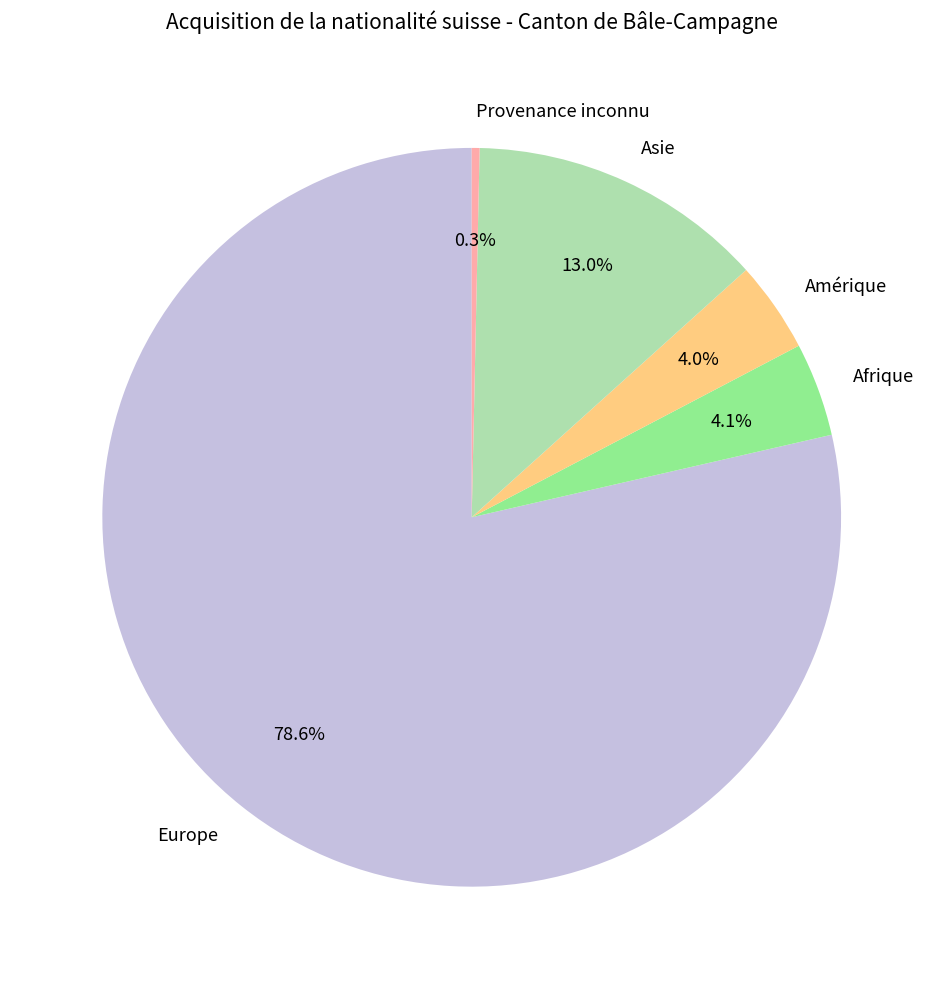

To the nearest percent, what percentage of the pie is Amérique?

4%